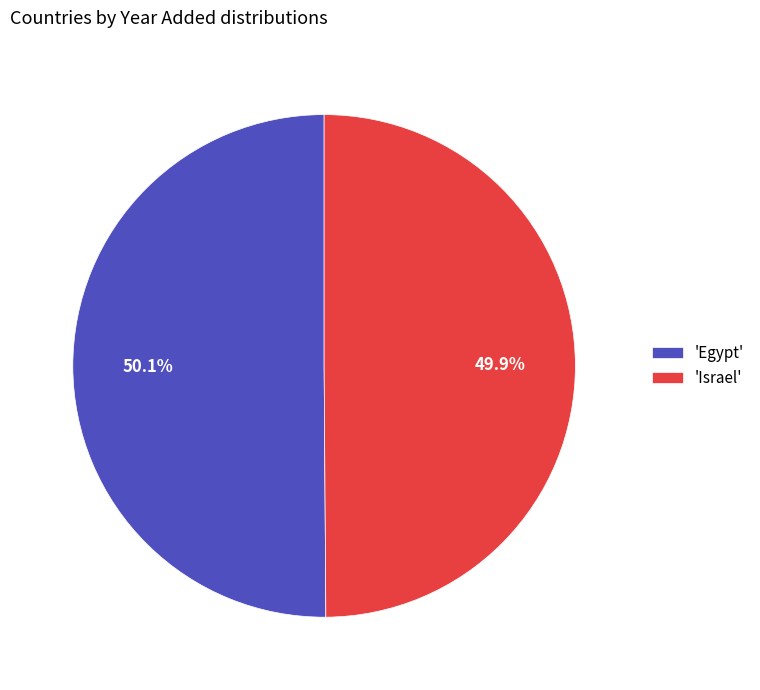

Approximately how many times larger is the value at 'Egypt' compared to 'Israel'?

1.0